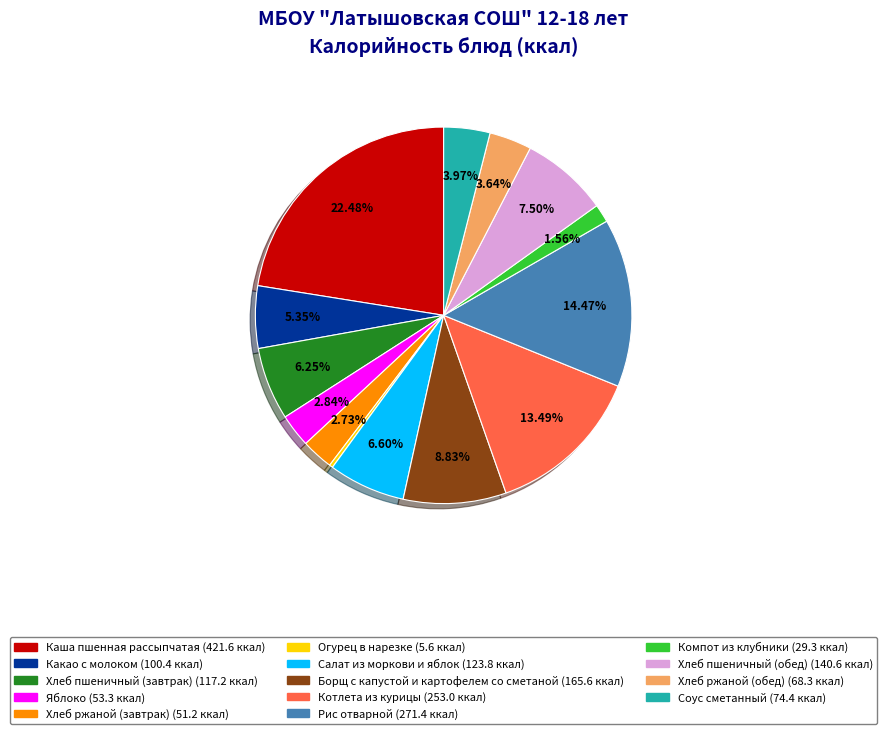

Which slice is the largest?

Каша пшенная рассыпчатая